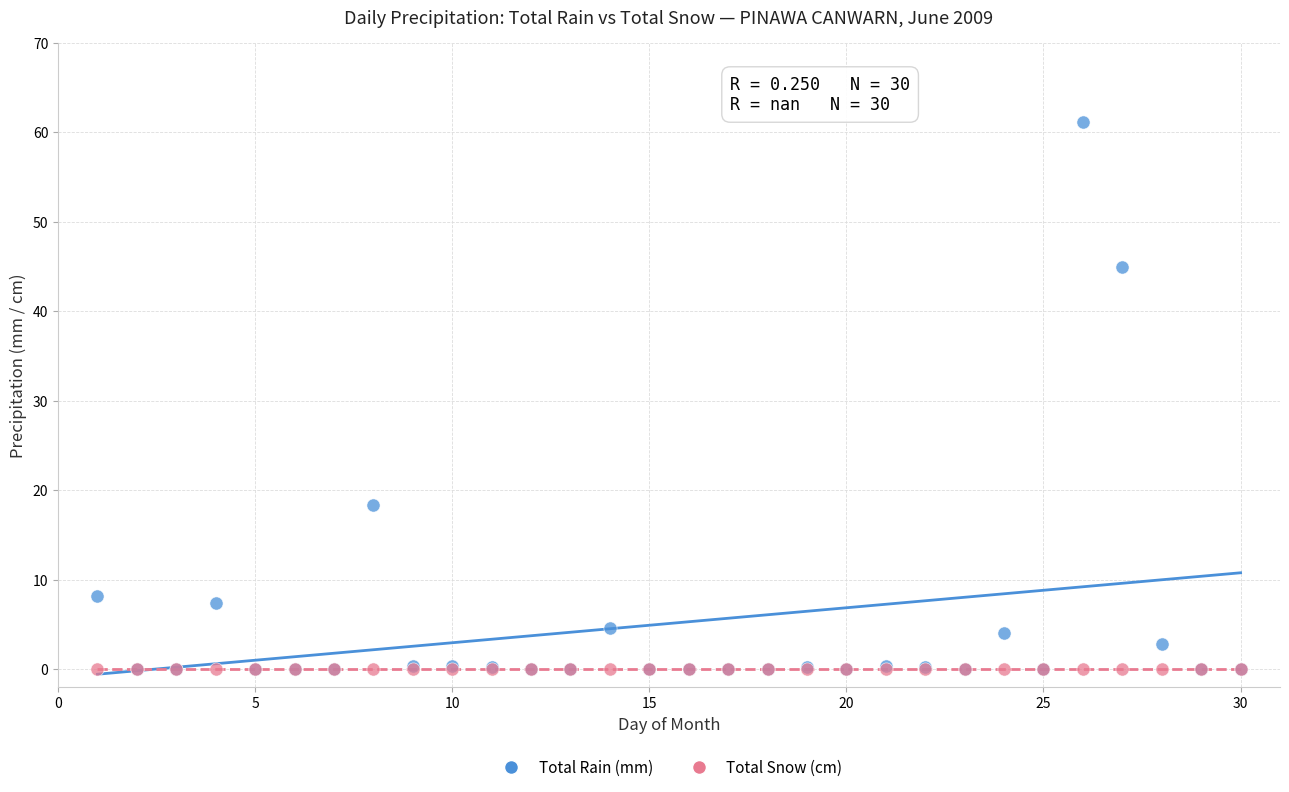

What are all the series names shown in the legend?

Total Rain (mm), Total Snow (cm)